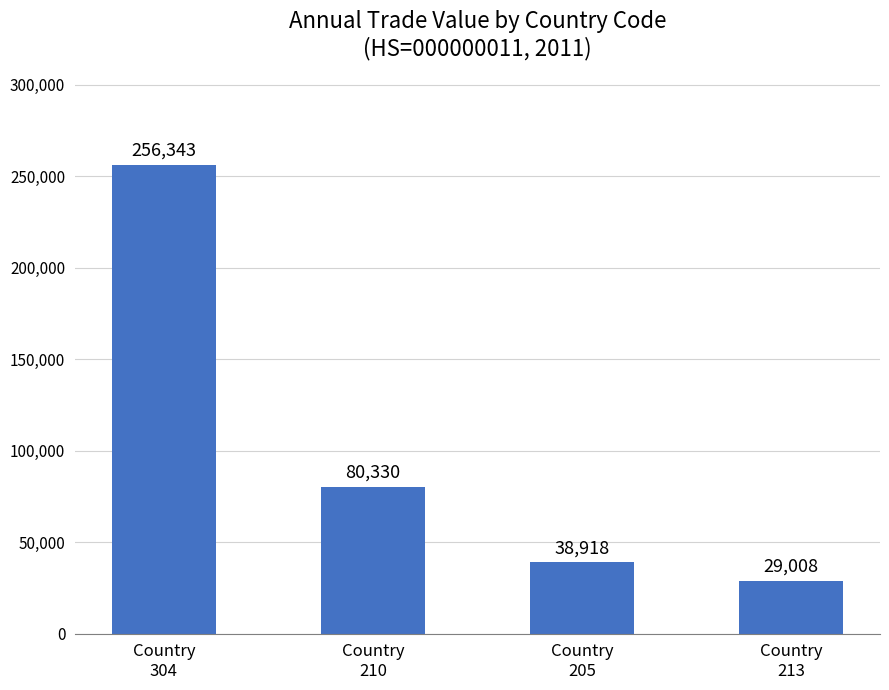

Between Country
205 and Country
213, which is larger?

Country
205